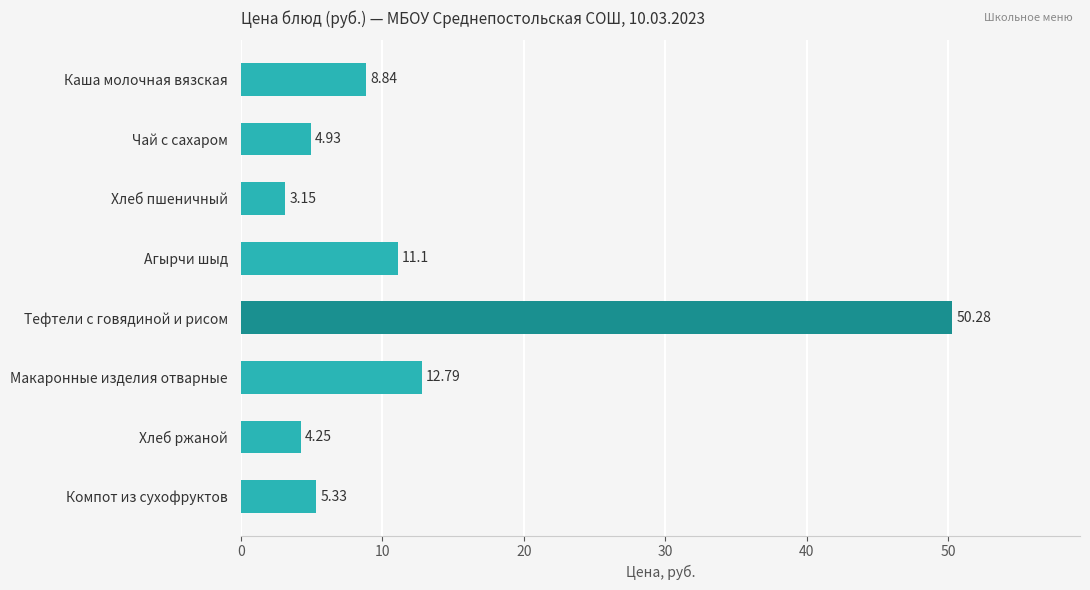

How many bars are there in total?

8